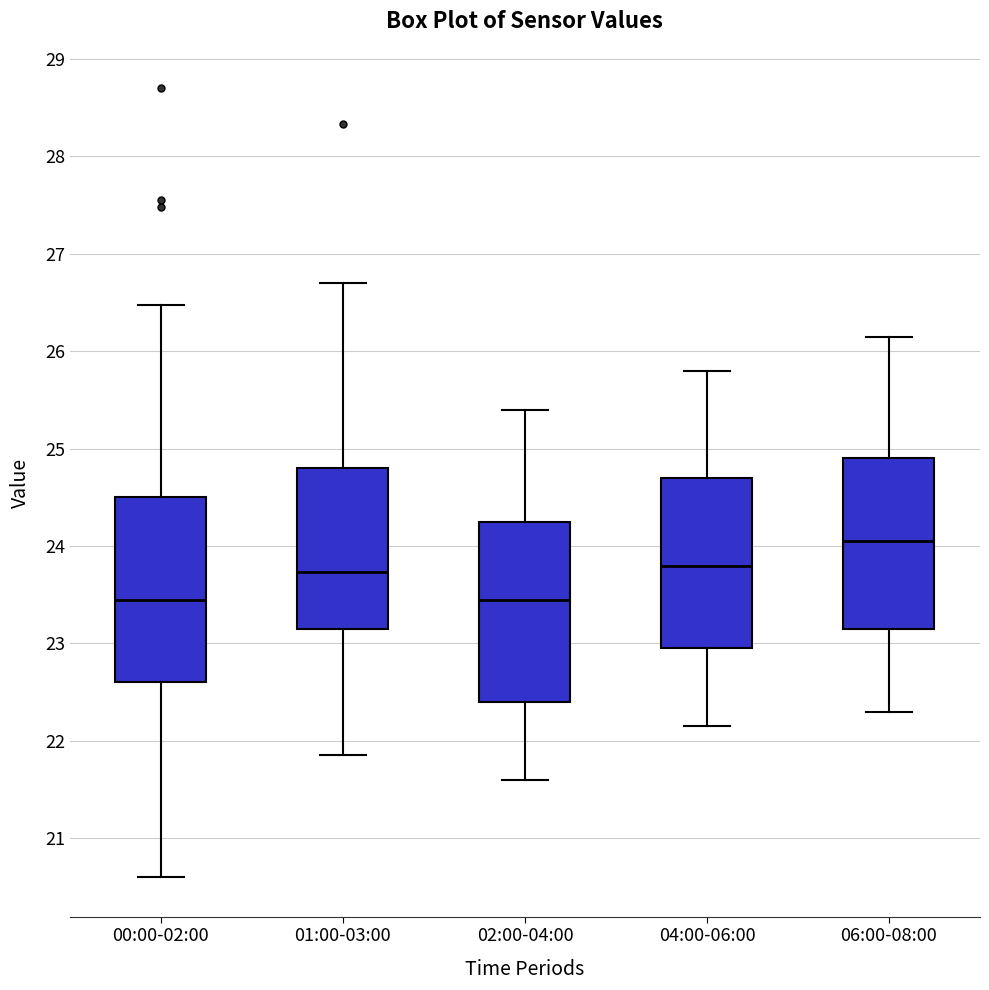

Where does the median line of the box for 02:00-04:00 sit on the y-axis? The values are not printed on the chart, so give them approximately, as read against the axis.

23.5